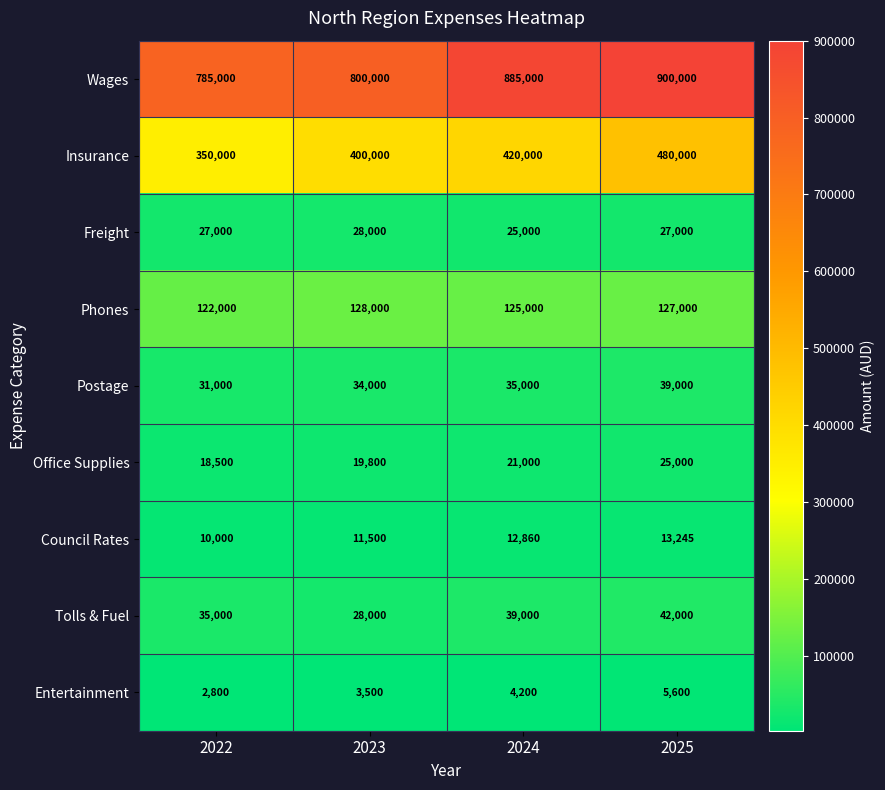

List the series in order of their peak value, lowest first.

Entertainment, Council Rates, Office Supplies, Freight, Postage, Tolls & Fuel, Phones, Insurance, Wages